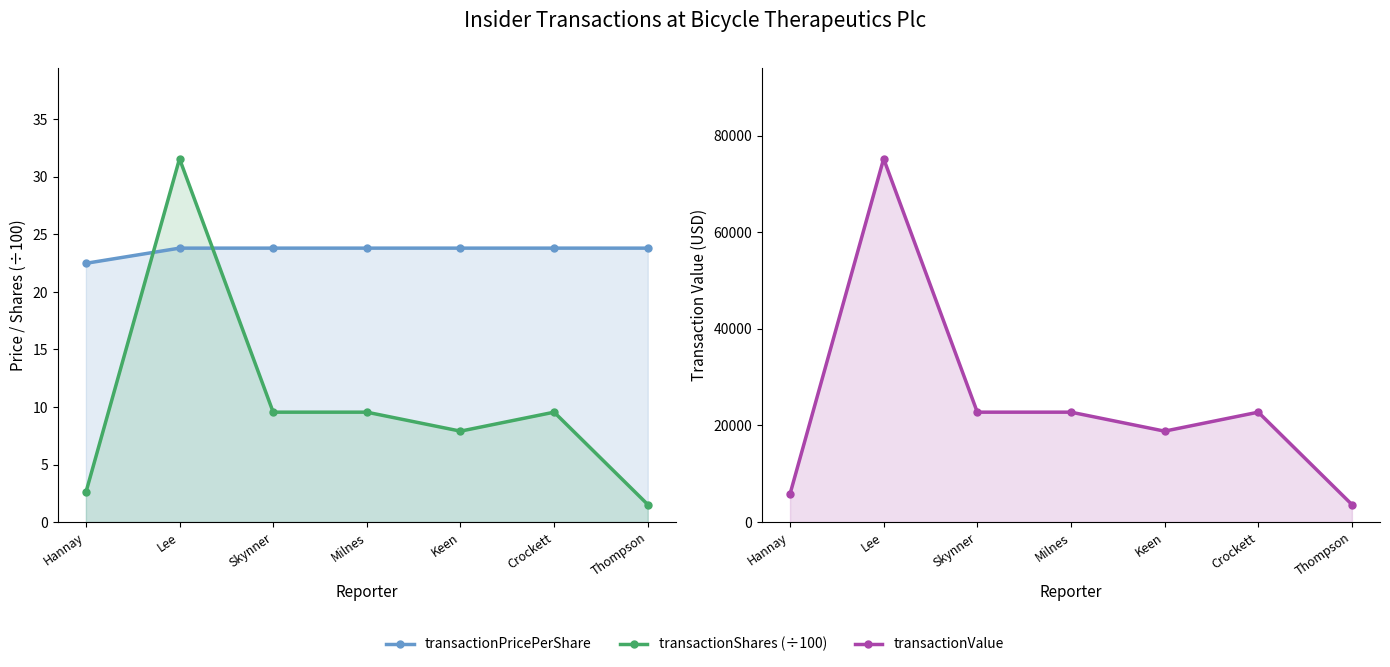

Which category has the highest value in the transactionShares (÷100) series?

Lee